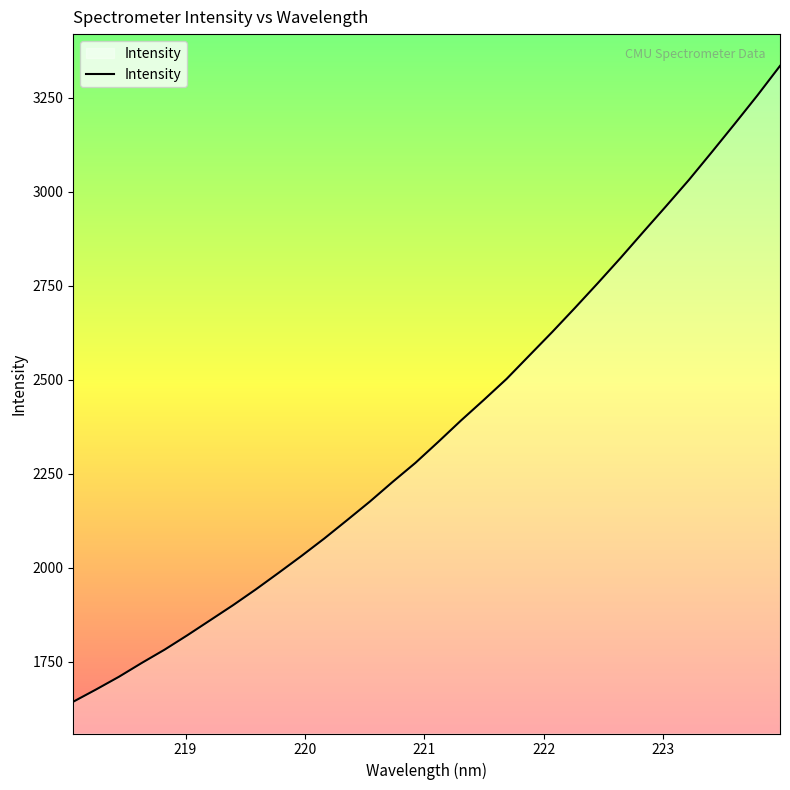

What is the difference between the maximum and minimum values?

1690.4